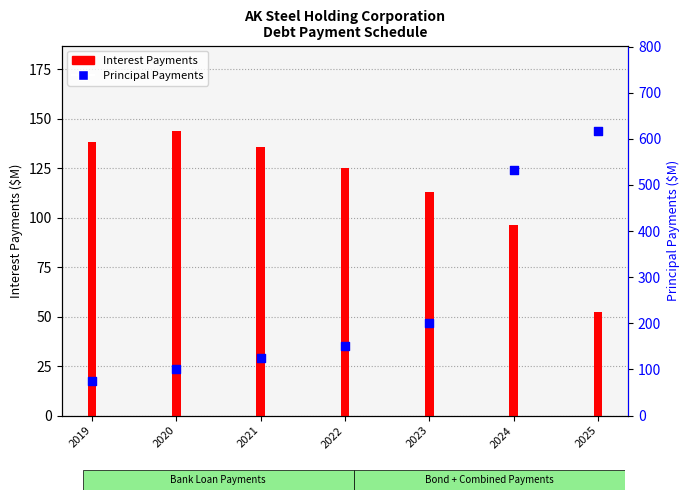

Which series reaches the maximum Y coordinate?

Principal Payments